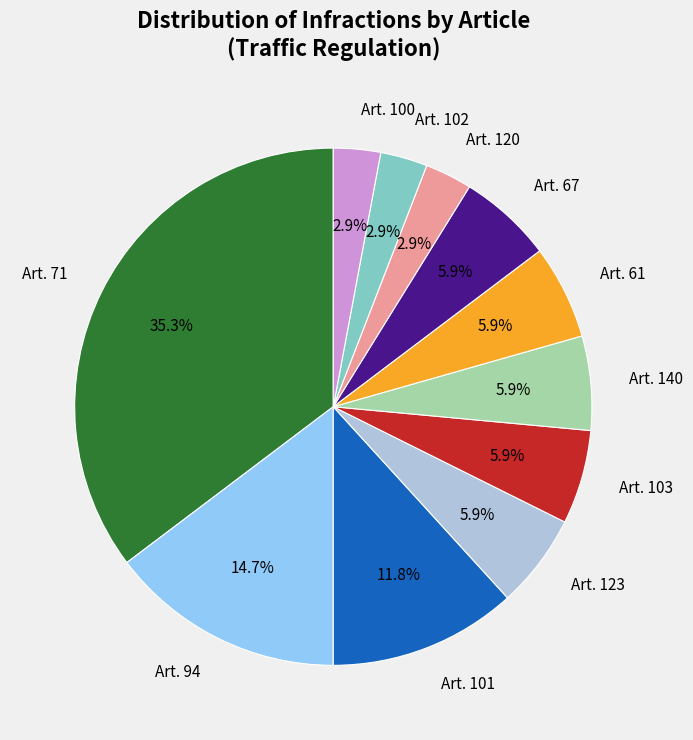

How many slices are in this pie chart?

11